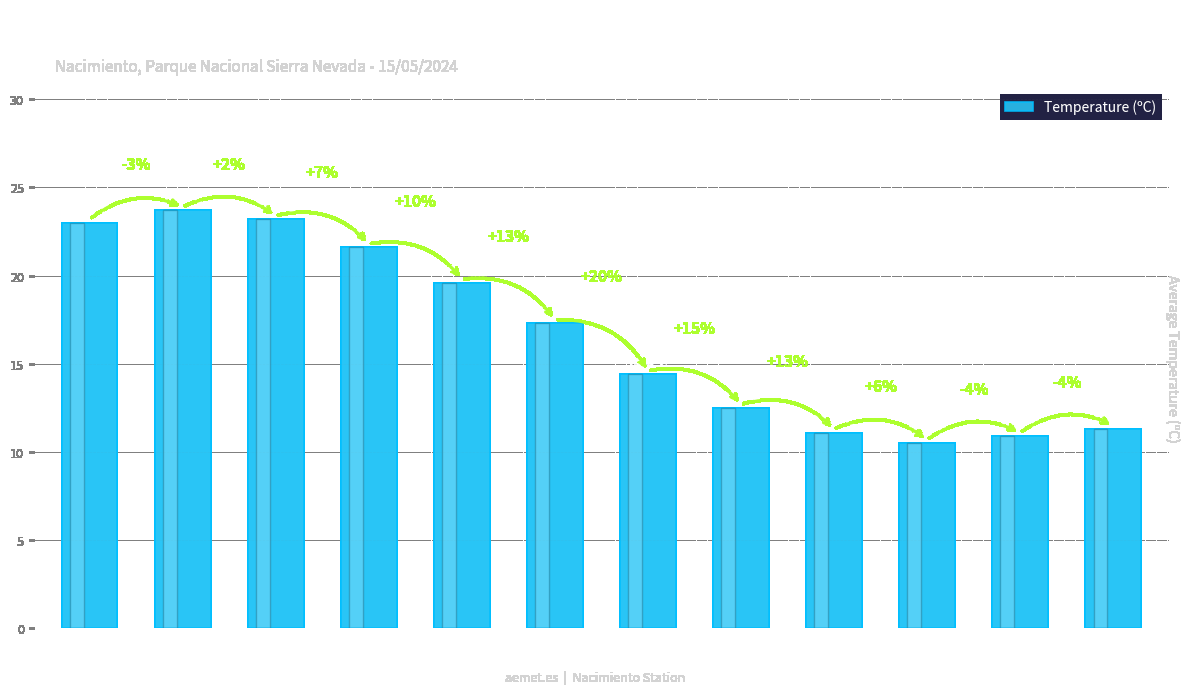

Does the chart contain any negative values?

No